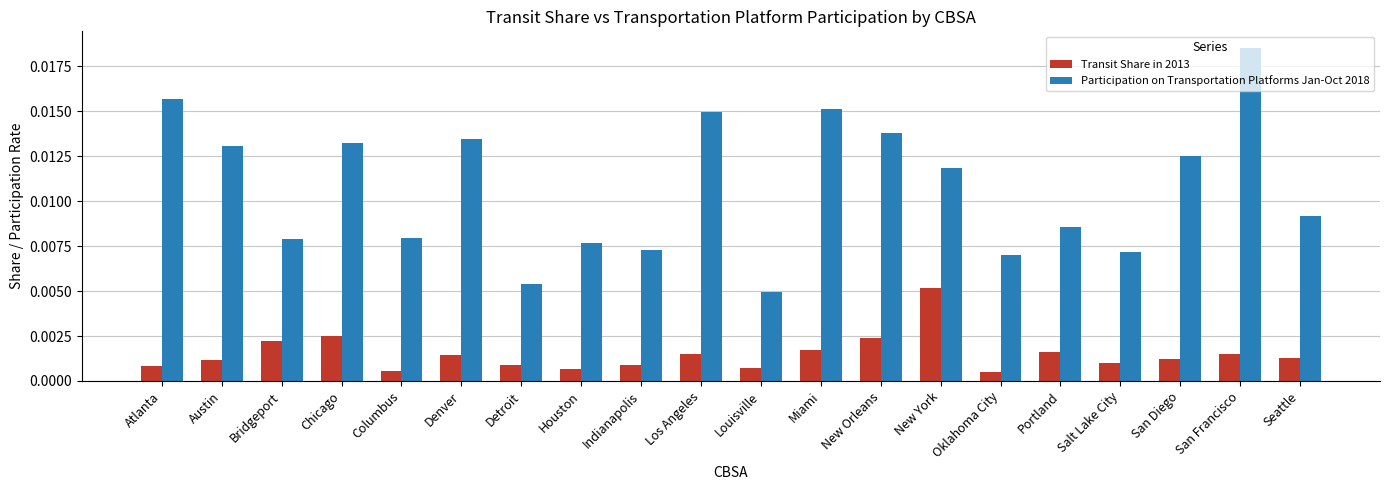

How many bars are there in each group?

2